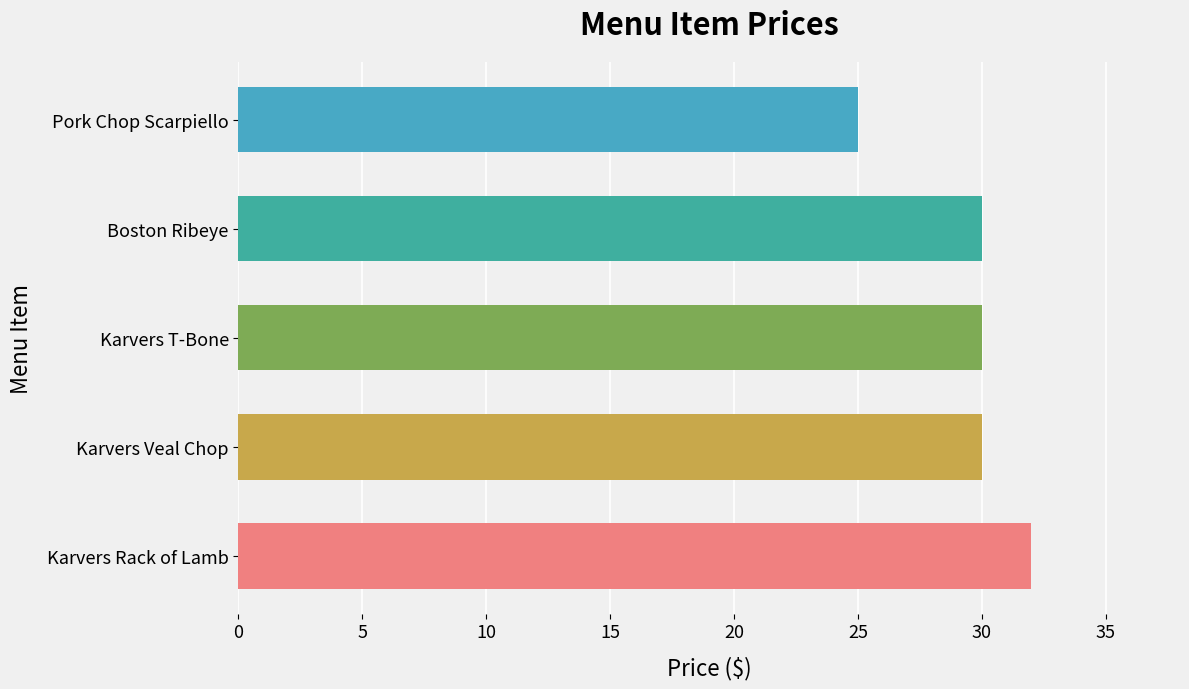

At which category does the chart reach its peak across all series?

Karvers Rack of Lamb